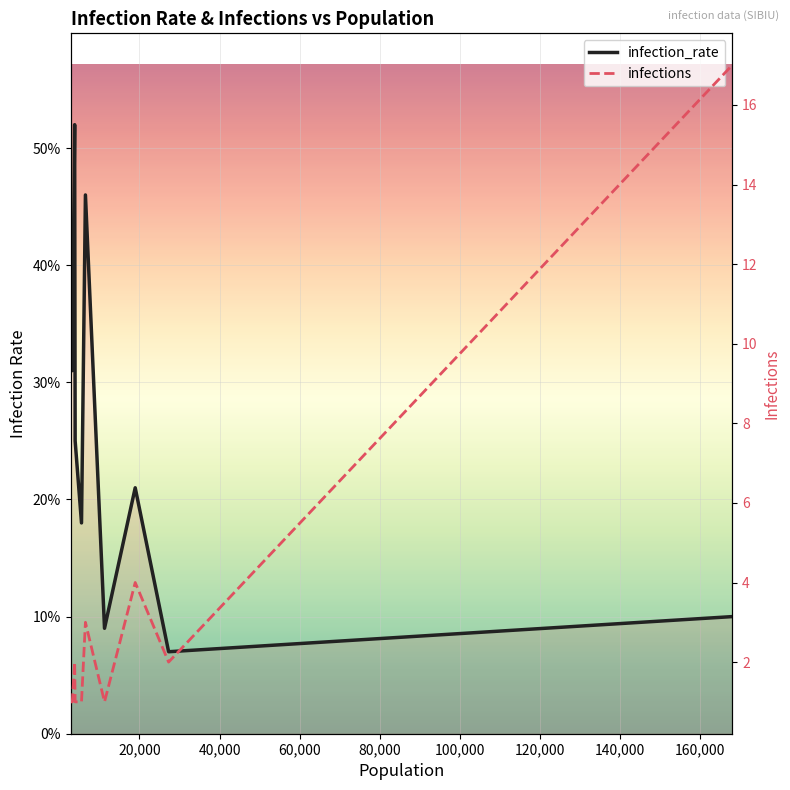

True or false: infections has more than 0 interior local peaks.

True